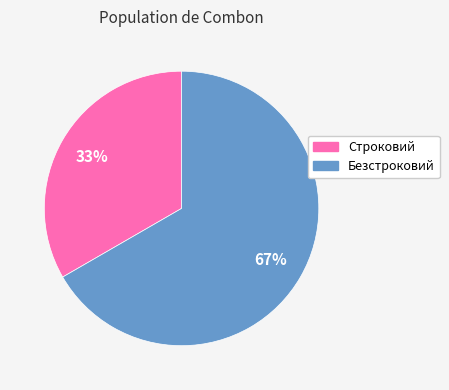

Combined, do Строковий and Безстроковий account for over 50%?

Yes